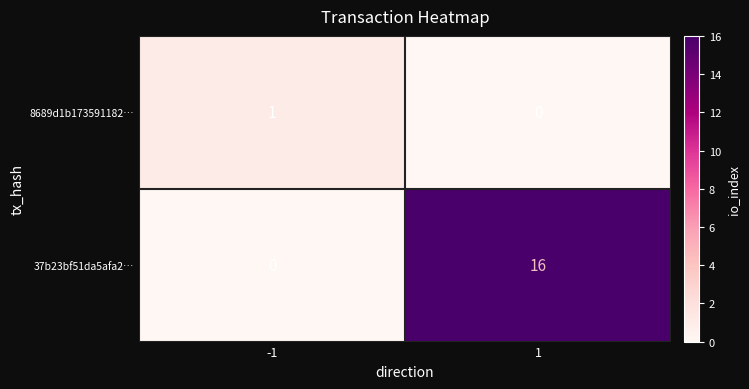

Reading left to right, transcribe all the data shown in this chart.

8689d1b173591182…: -1=1	1=0
37b23bf51da5afa2…: -1=0	1=16